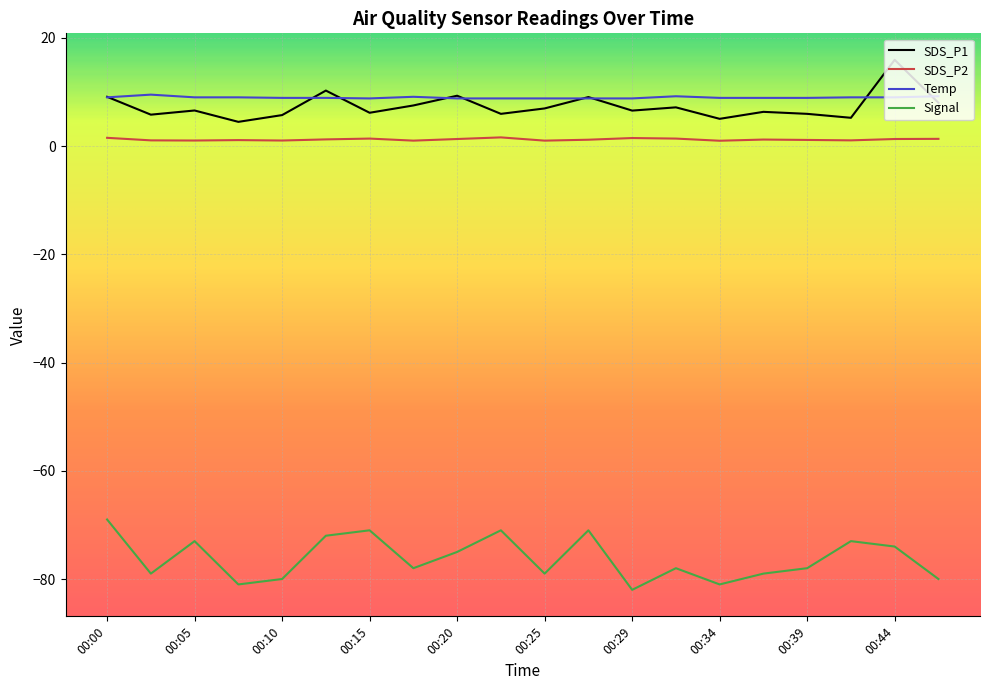

What is the minimum value for Temp?

8.8